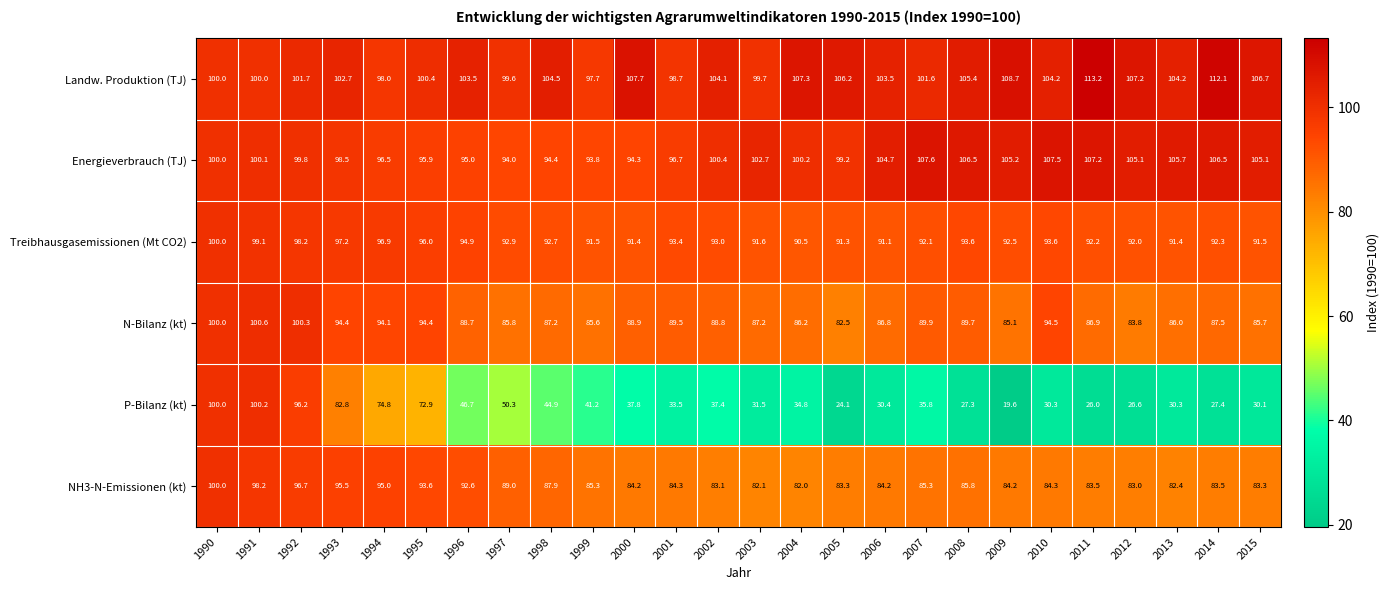

What is the maximum value shown in the chart?

113.2